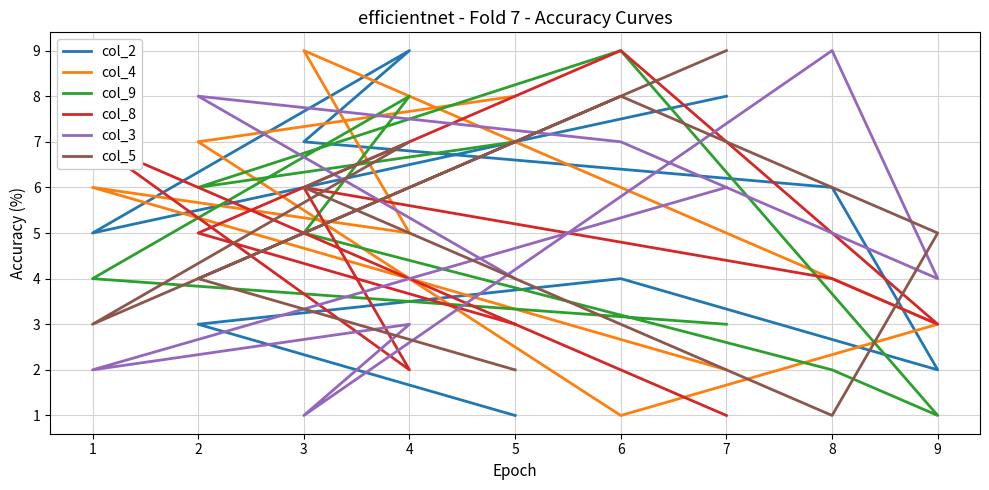

At which category is the sum across all series the highest?

6